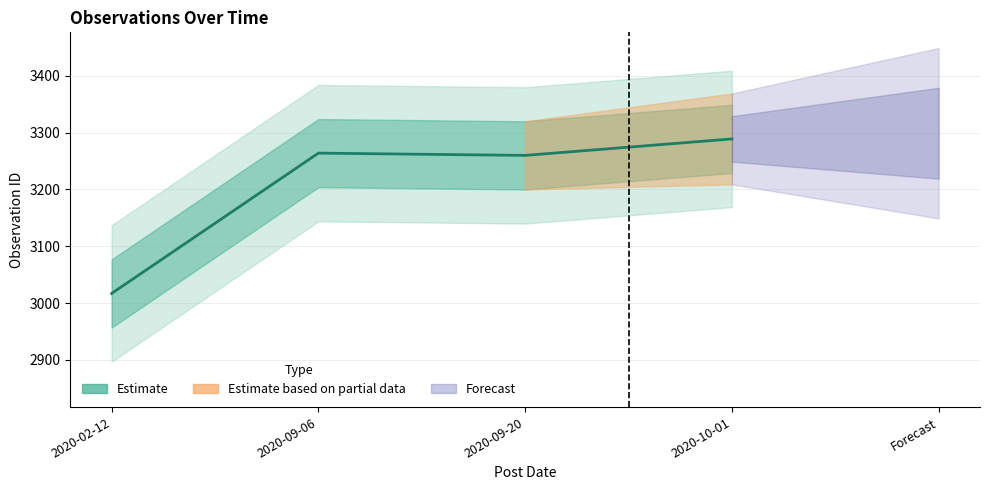

What is the greatest value displayed?

3289